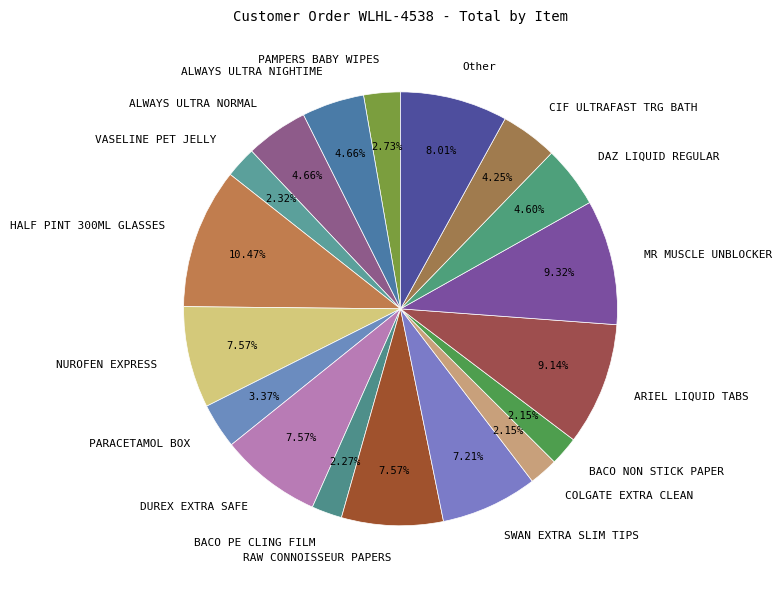

Combined, do COLGATE EXTRA CLEAN and PAMPERS BABY WIPES account for over 50%?

No